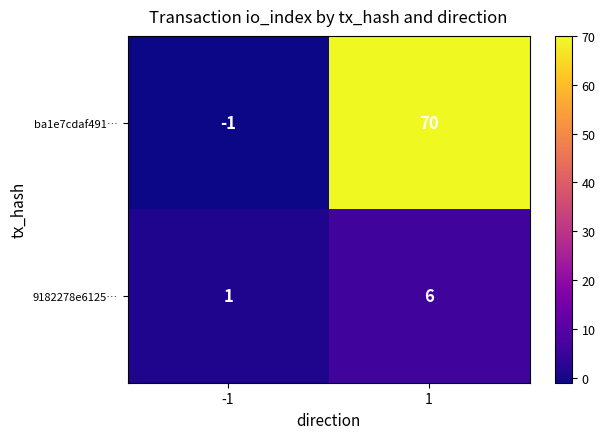

What is the spread (max minus min) of values at 1?

64